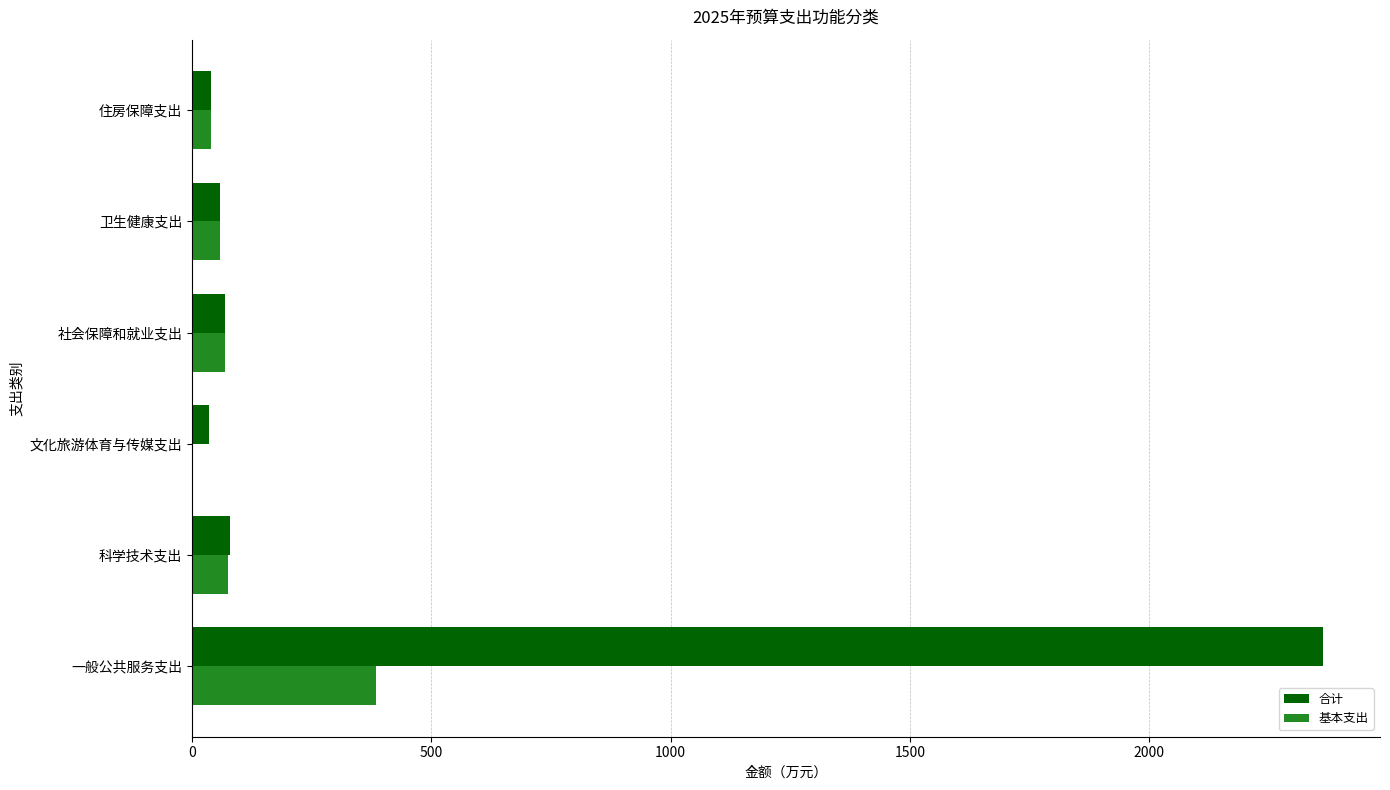

True or false: 合计 has a value of 69.8 at 社会保障和就业支出.

True